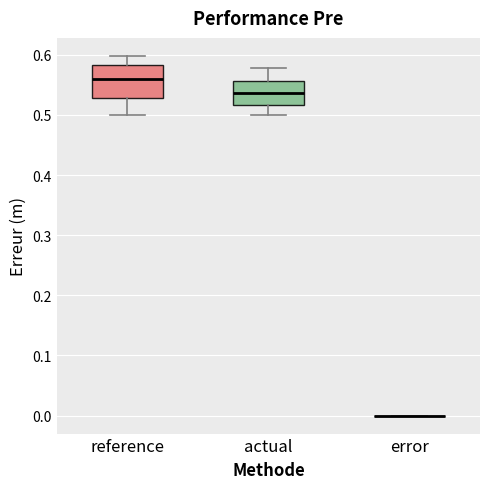

Where does the lower whisker of the box for actual end on the y-axis? The values are not printed on the chart, so give them approximately, as read against the axis.

0.50